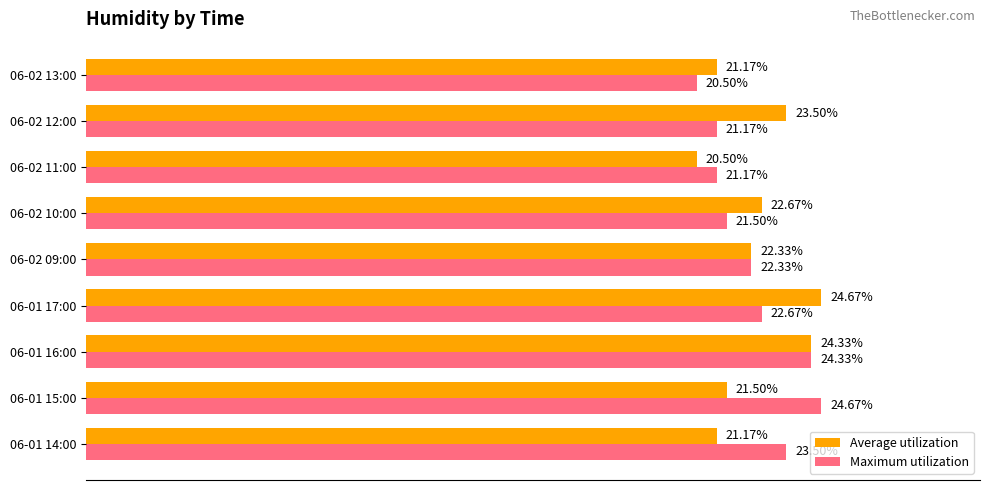

At which category is the sum across all series the highest?

06-01 16:00